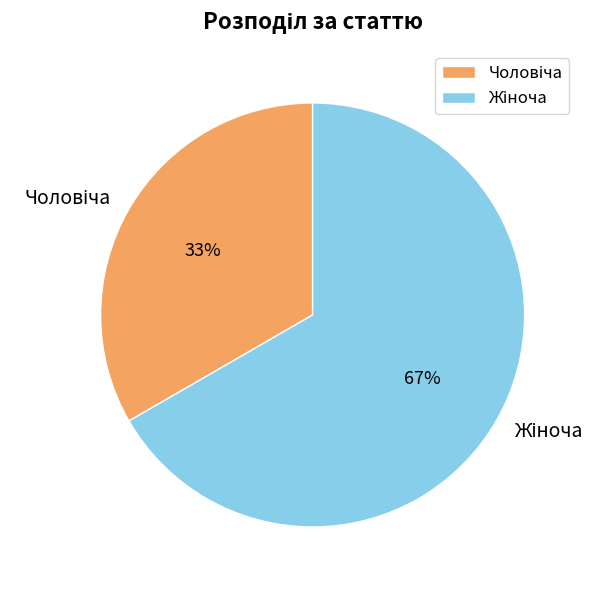

Is there any slice that represents more than half of the pie?

Yes